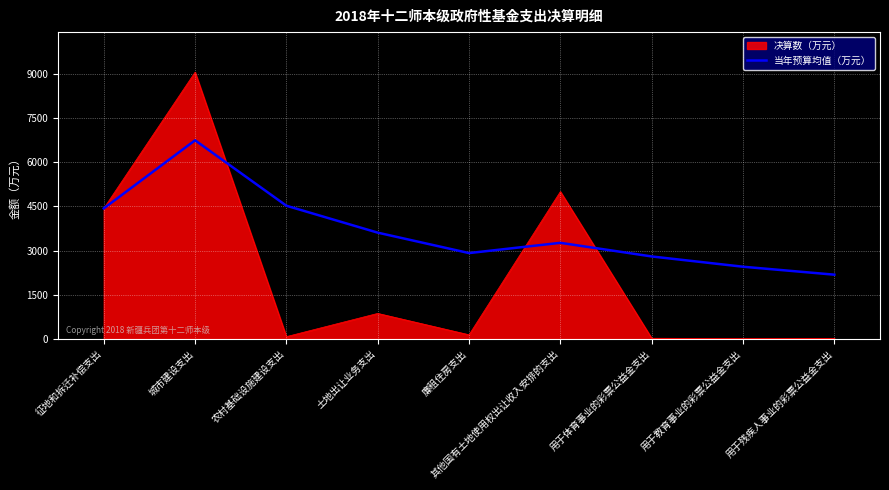

Is the value of 决算数（万元） at 用于教育事业的彩票公益金支出 greater than the value of 当年预算均值（万元） at 农村基础设施建设支出?

No